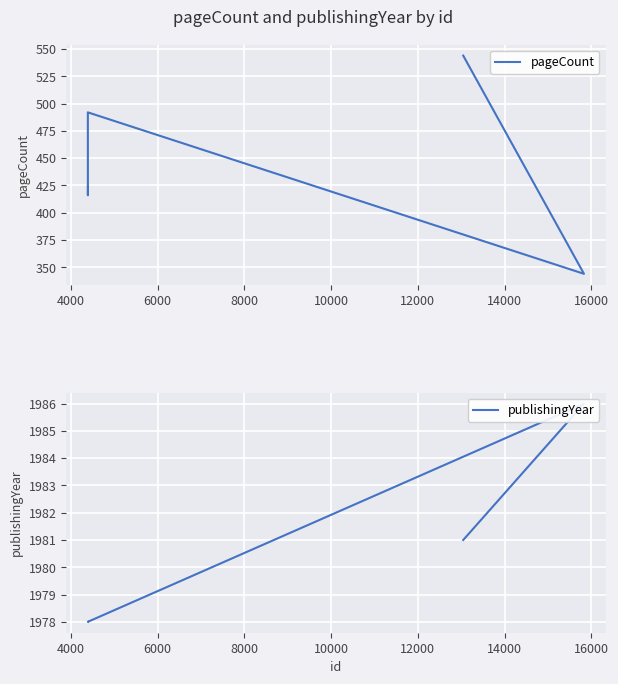

Rank the series by their maximum value, from lowest to highest.

pageCount, publishingYear